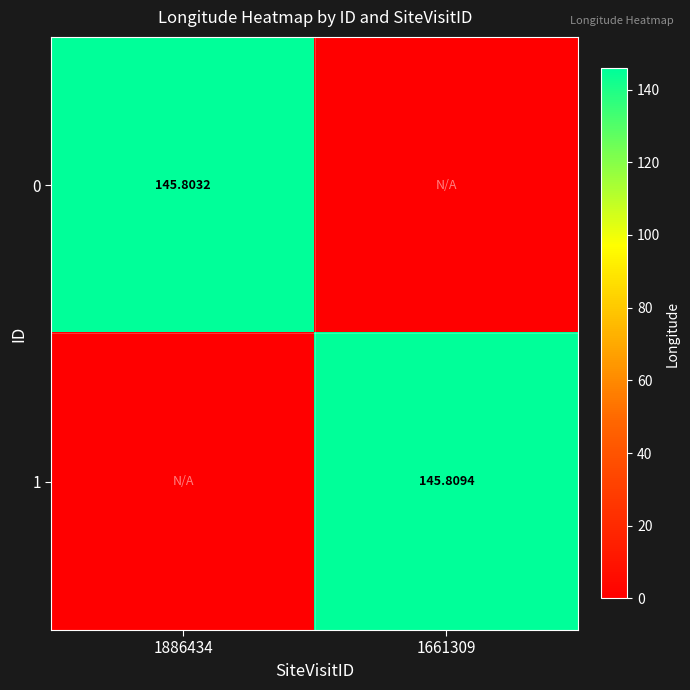

How many distinct data groups are displayed?

2